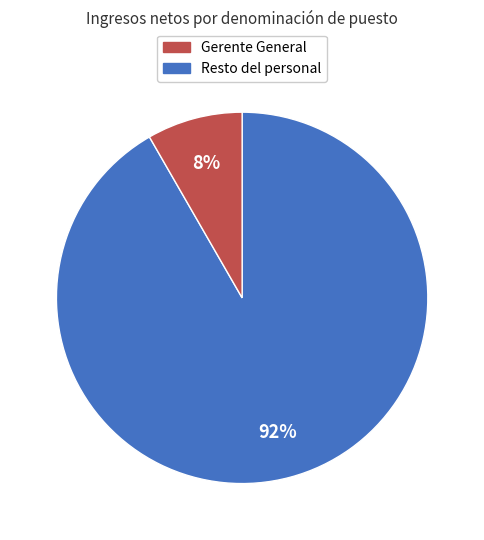

Is there a majority slice in this chart?

Yes